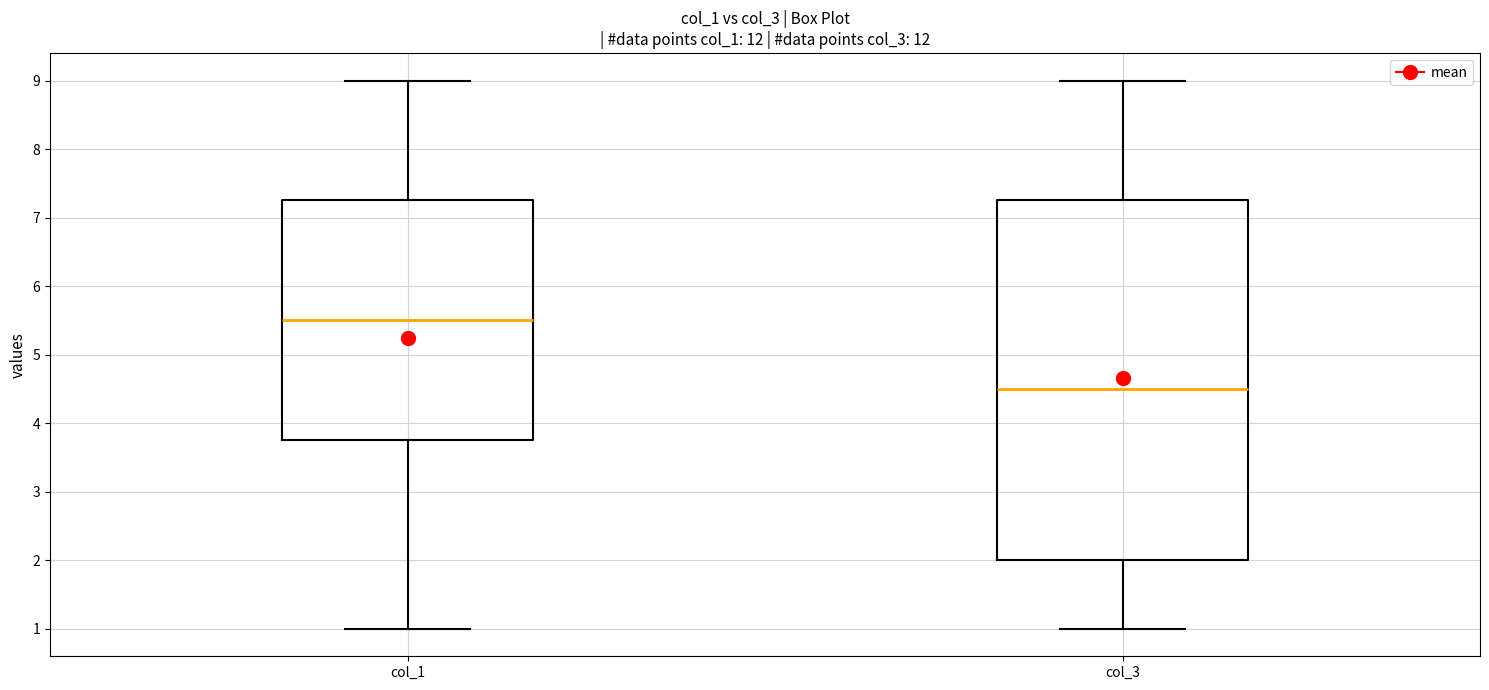

Reading left to right, read every box against the y-axis: the position of its median line, the range the box covers, and the ends of its whiskers. The values are not printed on the chart, so give them approximately, as read against the axis.

col_1: median 5.5, box 3.8 to 7.3, whiskers 1.0 to 9.0
col_3: median 4.5, box 2.0 to 7.3, whiskers 1.0 to 9.0